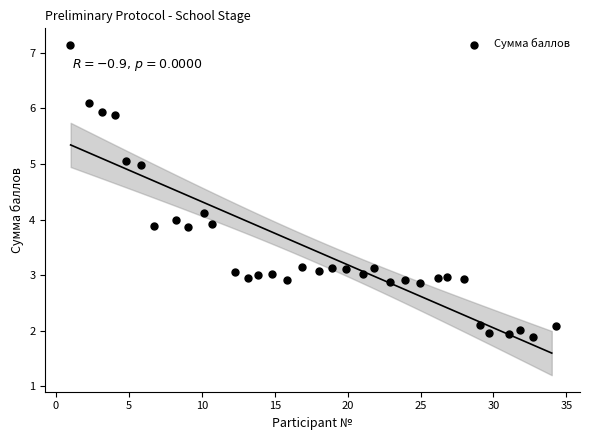

What is the range of Y values (max minus min)?

5.2